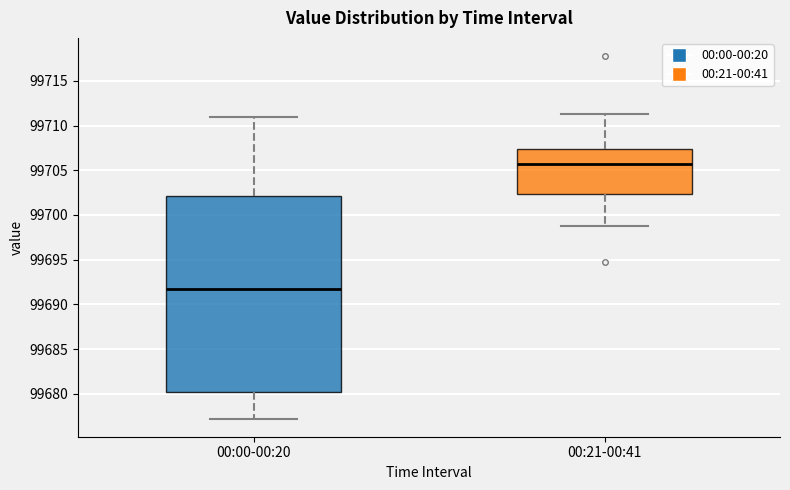

Reading left to right, transcribe this box plot: for each box, give where its median line is, the range the box spans, and where its two whiskers end, as read against the y-axis. The values are not printed on the chart, so give them approximately, as read against the axis.

00:00-00:20: median 99691.5, box 99680.0 to 99702.0, whiskers 99677.0 to 99711.0
00:21-00:41: median 99705.5, box 99702.5 to 99707.5, whiskers 99699.0 to 99711.5